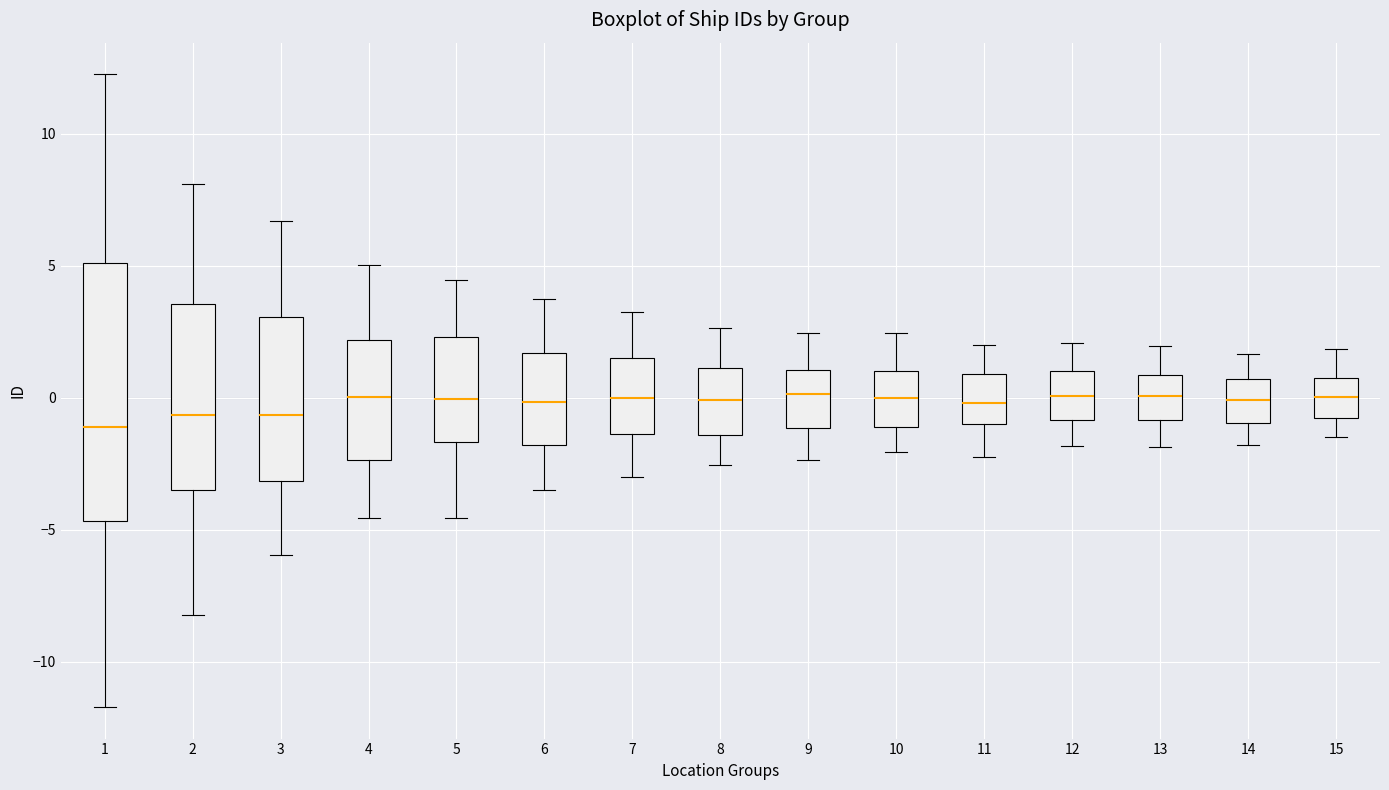

Comparing the boxes themselves (not the whiskers), which one is the tallest?

1